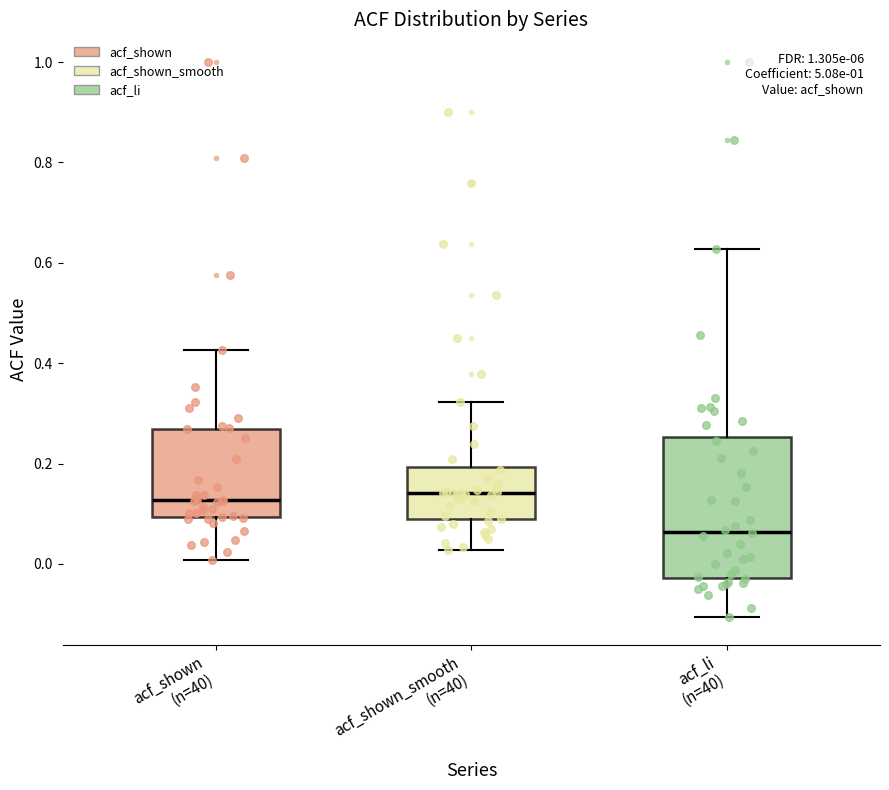

Reading left to right, read every box against the y-axis: the position of its median line, the range the box covers, and the ends of its whiskers. The values are not printed on the chart, so give them approximately, as read against the axis.

acf_shown (n=40): median 0.12, box 0.10 to 0.26, whiskers 0.00 to 0.42
acf_shown_smooth (n=40): median 0.14, box 0.08 to 0.20, whiskers 0.02 to 0.32
acf_li (n=40): median 0.06, box -0.02 to 0.26, whiskers -0.10 to 0.62